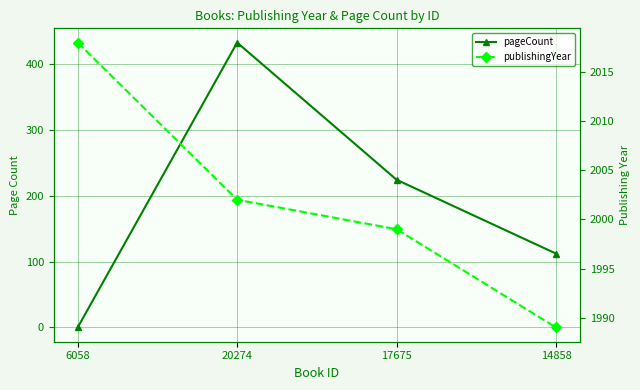

List the series in order of their peak value, lowest first.

pageCount, publishingYear